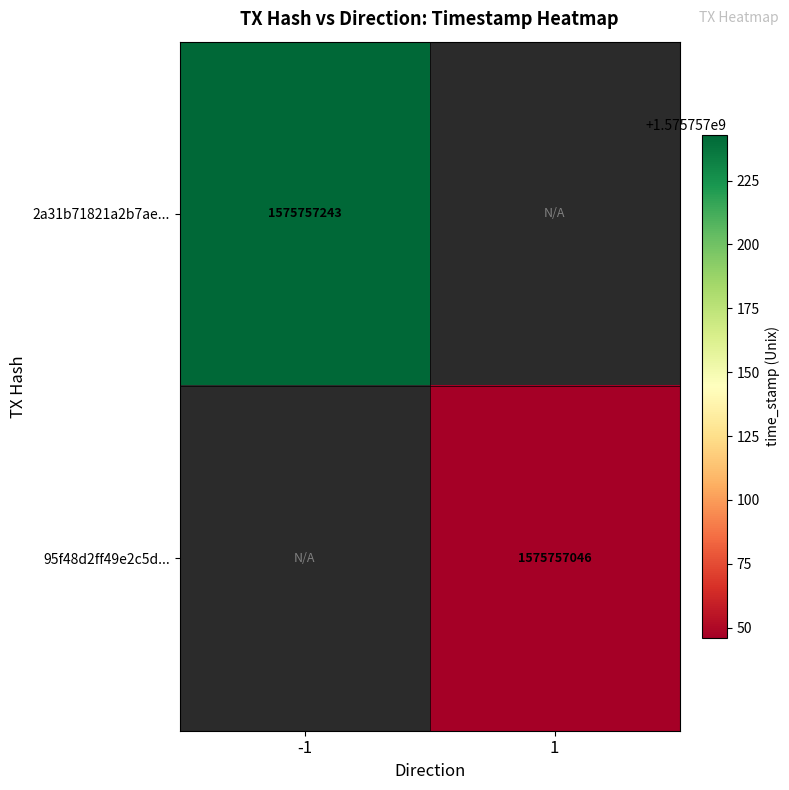

What is the difference between the 2a31b71821a2b7ae3027cba498844b1368a3b4e values at direction and time_stamp?

1575757244